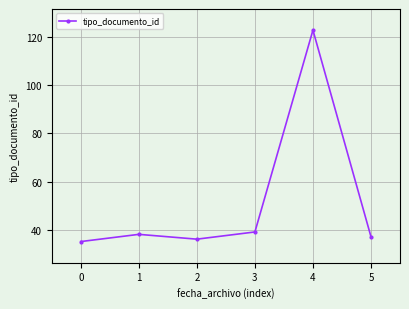

What is the greatest value displayed?

123